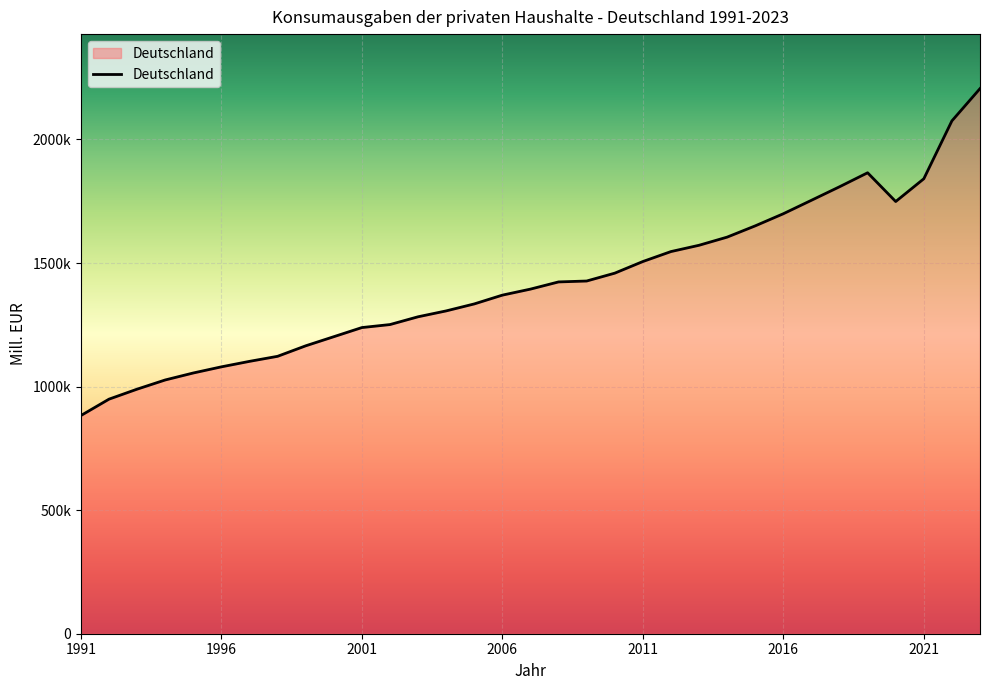

Does the chart display data point markers on the line(s)?

No